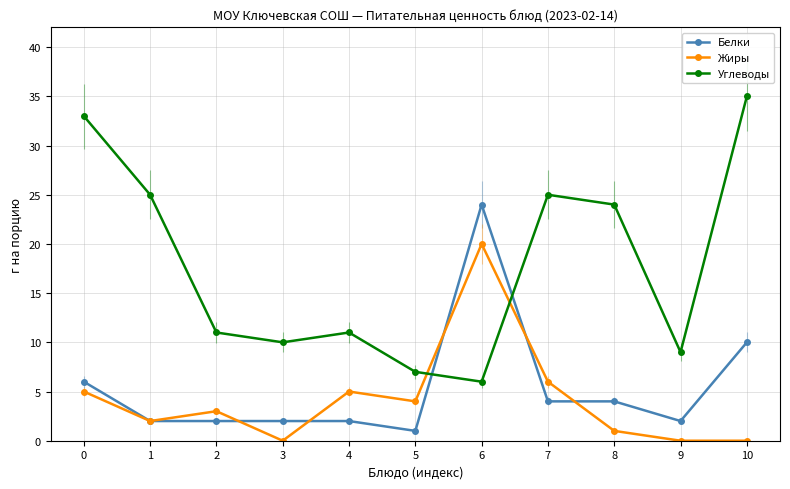

Rank the series at 9 from highest to lowest value.

Углеводы, Белки, Жиры